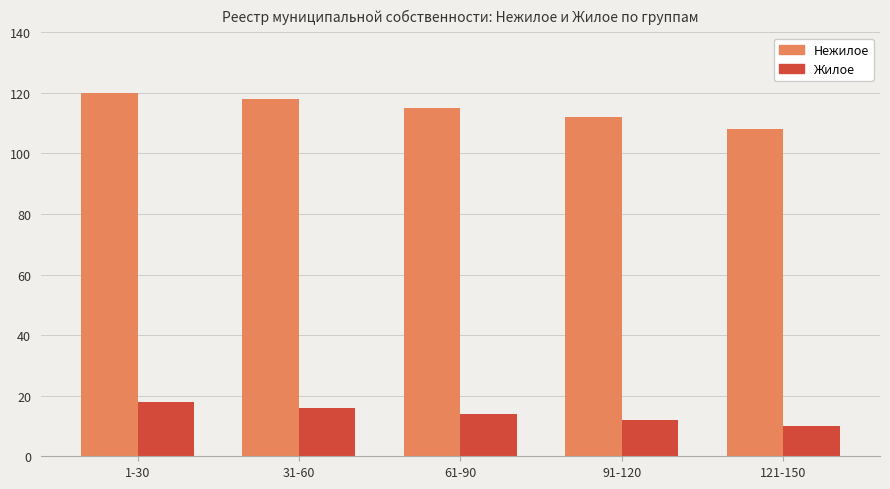

At which label does Нежилое reach its minimum?

121-150